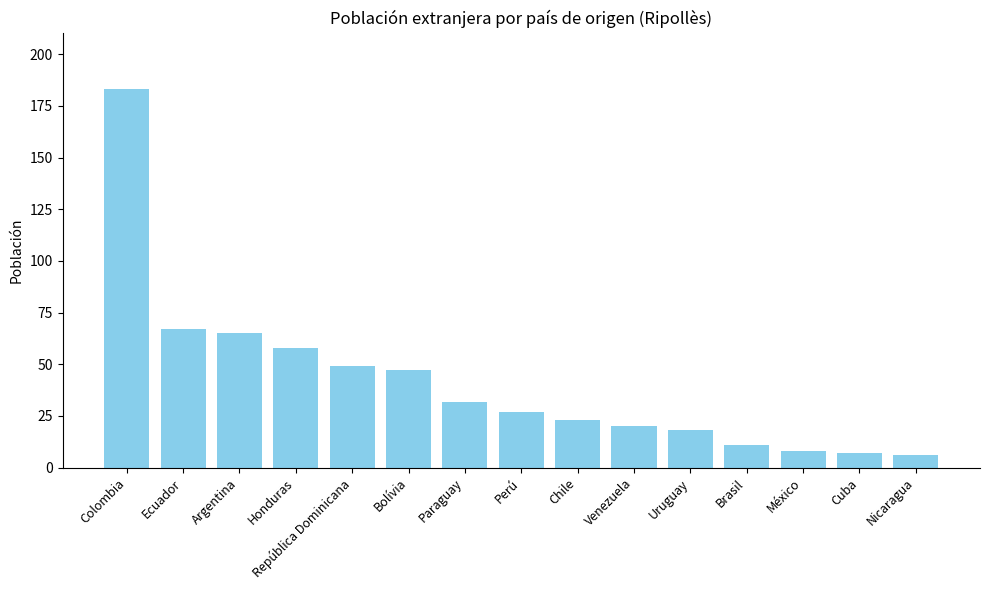

Does the chart contain any negative values?

No